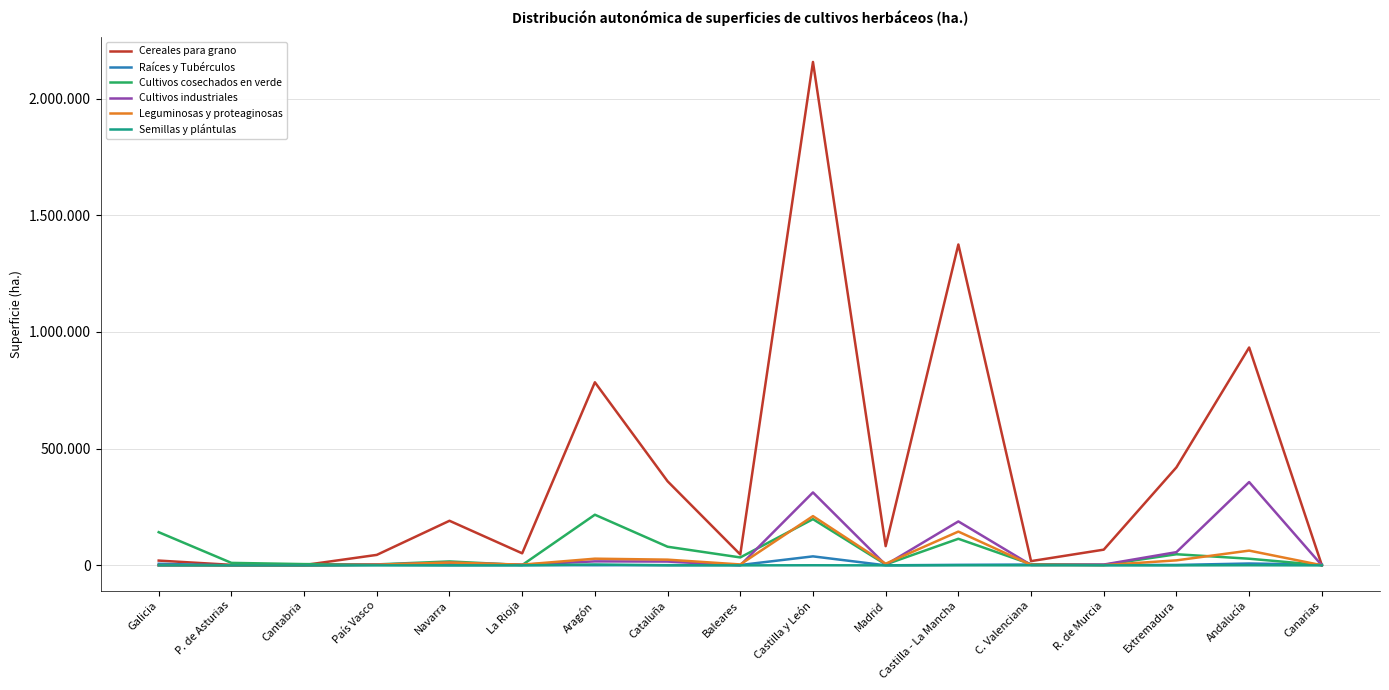

How many values in the Leguminosas y proteaginosas series are below 3997?

8